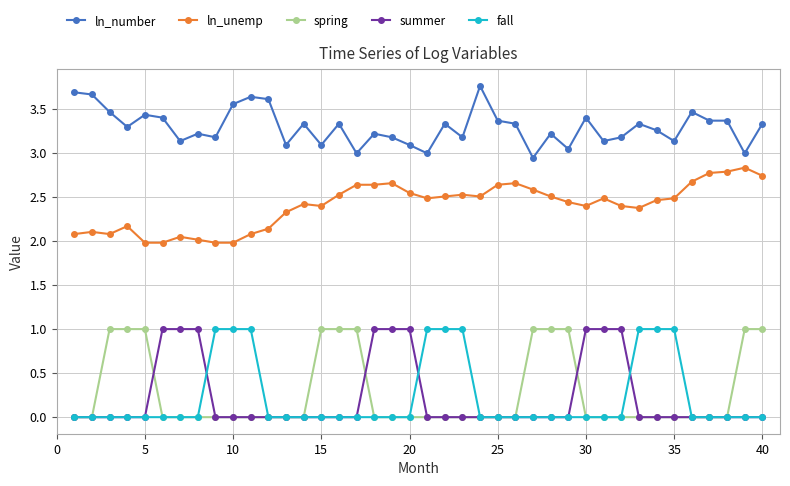

What is the value of the spring point at the 15th from the left?

1.0